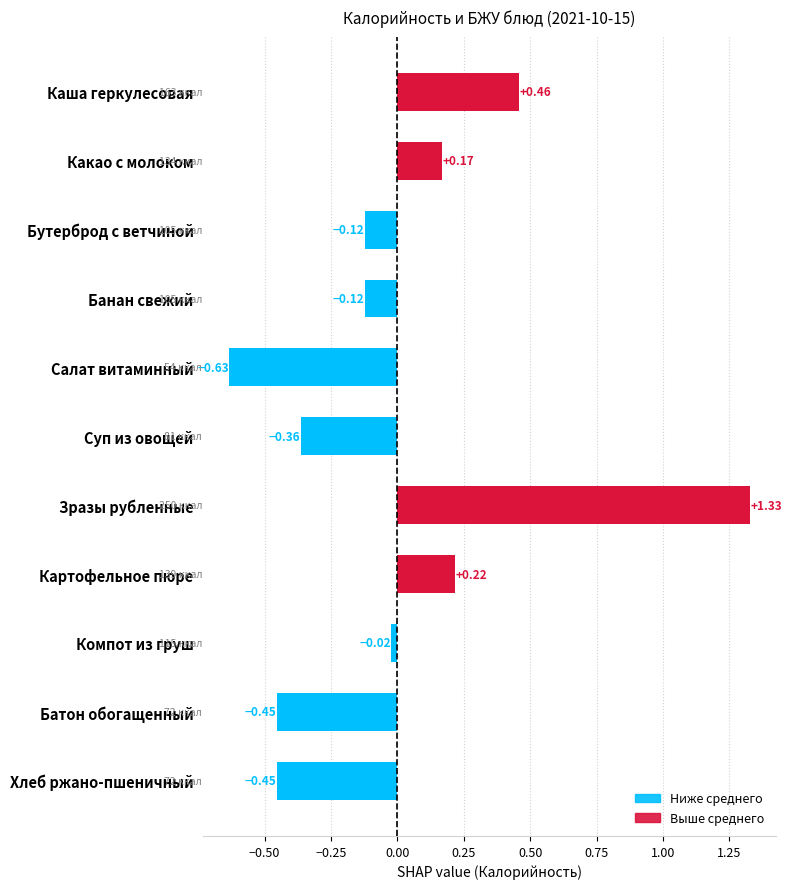

The chart shows a value of -0.2 at Салат витаминный. True or false?

False